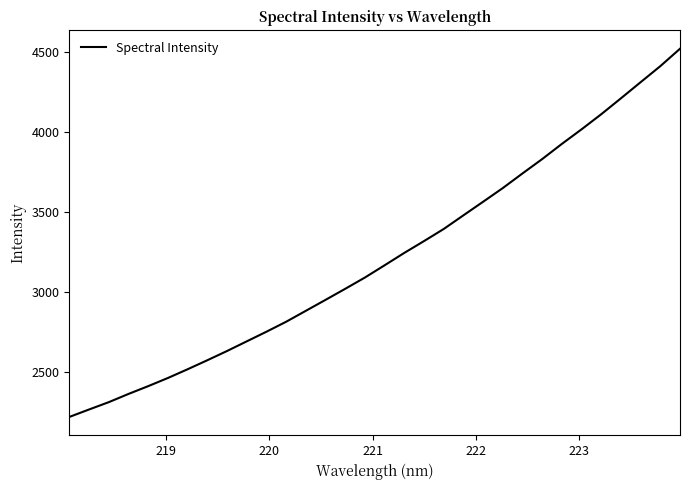

What is the difference between the maximum and minimum values?

2302.4